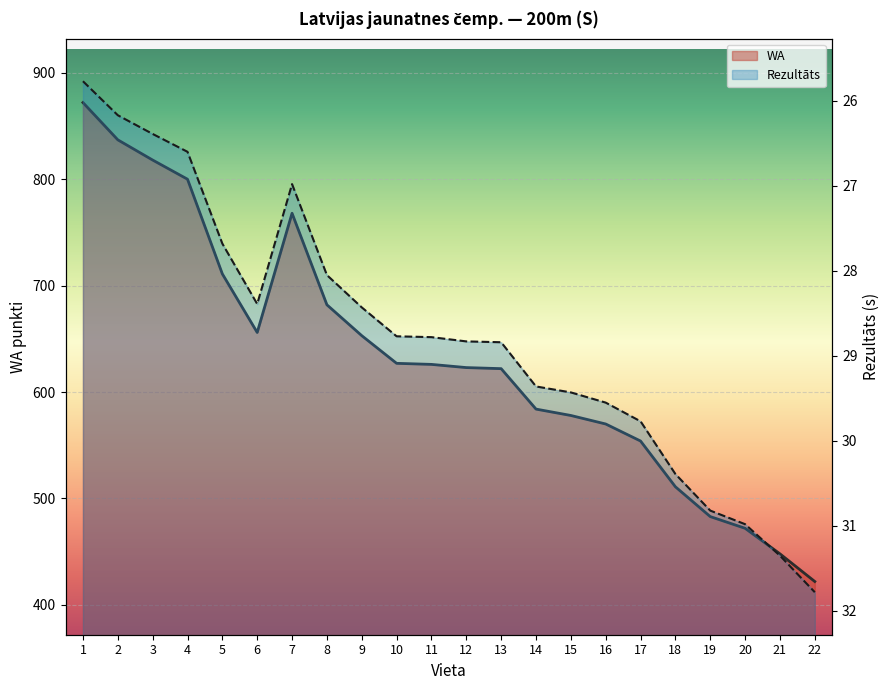

What is the difference between the highest and lowest values at 9?

624.6